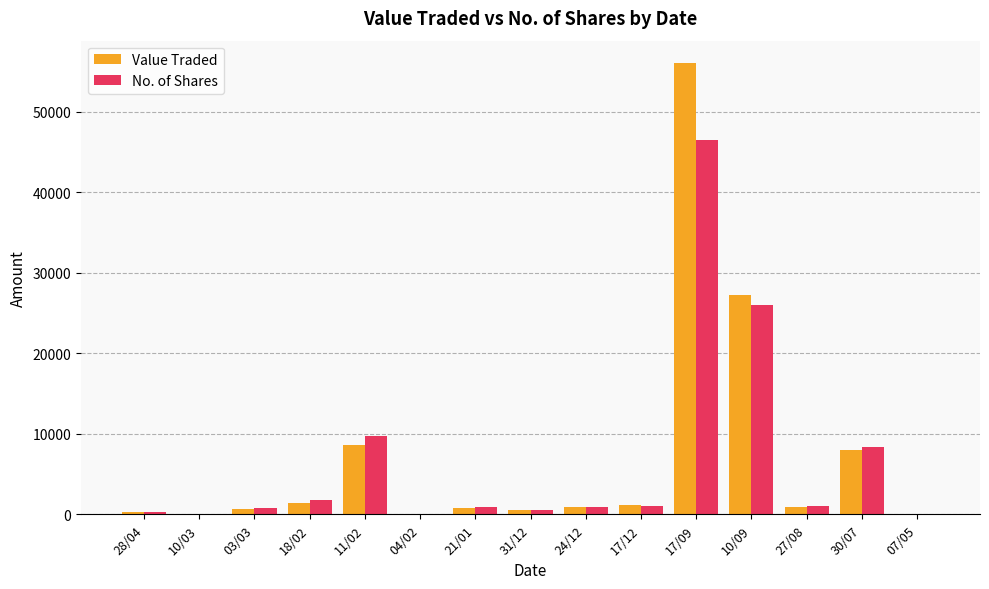

What is the sum of all No. of Shares values?

98073